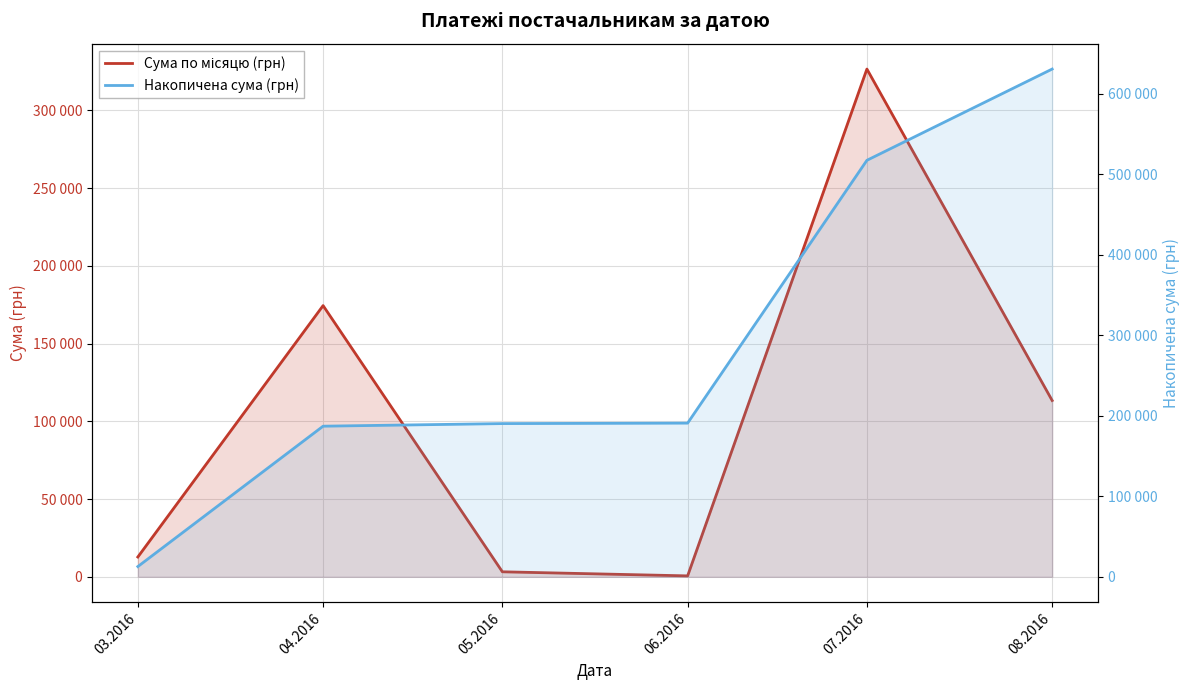

Is it true that Сума по місяцю (грн) equals 67514.8 at 07.2016?

False